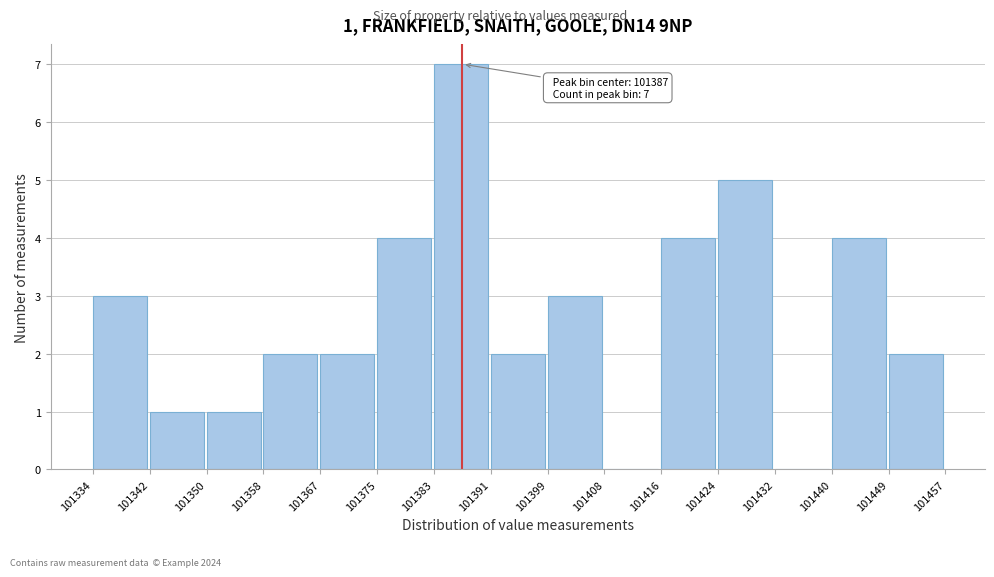

Which range on the x-axis has the tallest bar?

101383 to 101391